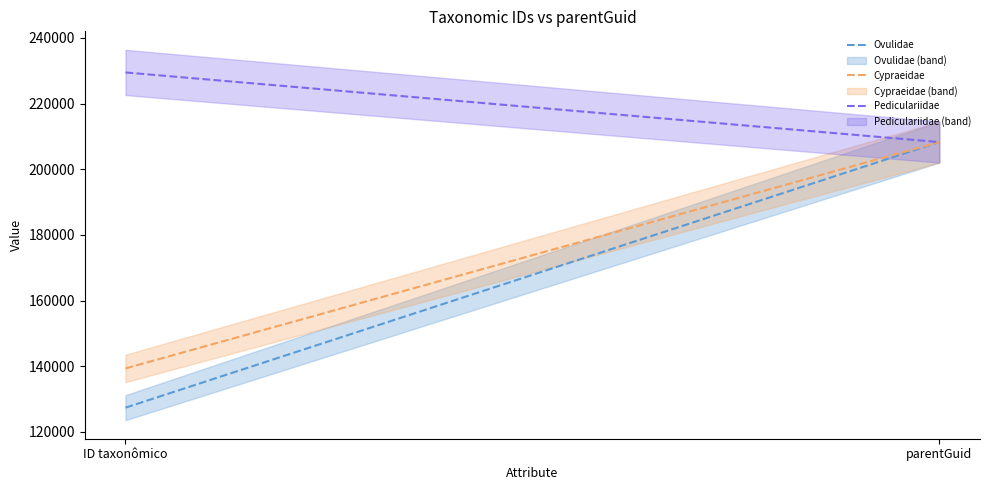

What is the difference between the maximum and minimum values in the Cypraeidae series?

68936